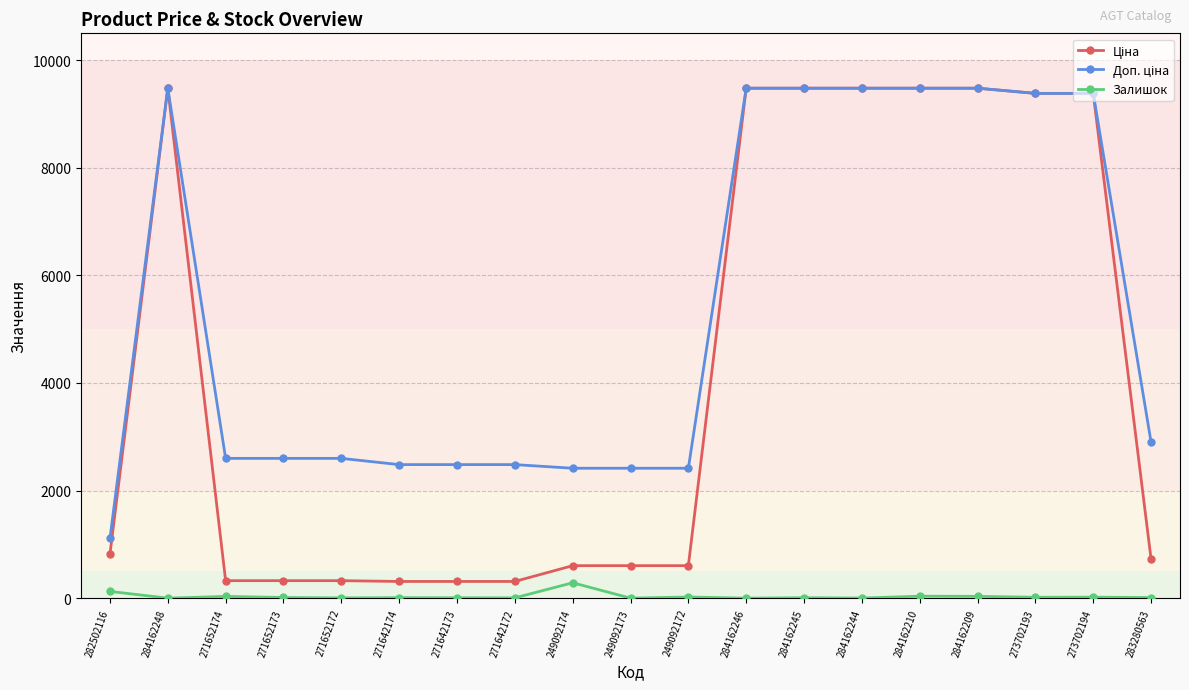

What is the difference between the highest and lowest values at 271642174?

2473.4